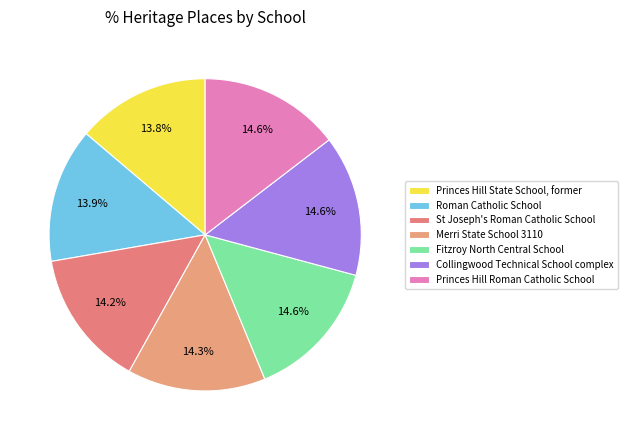

How many segments does this pie chart have?

7